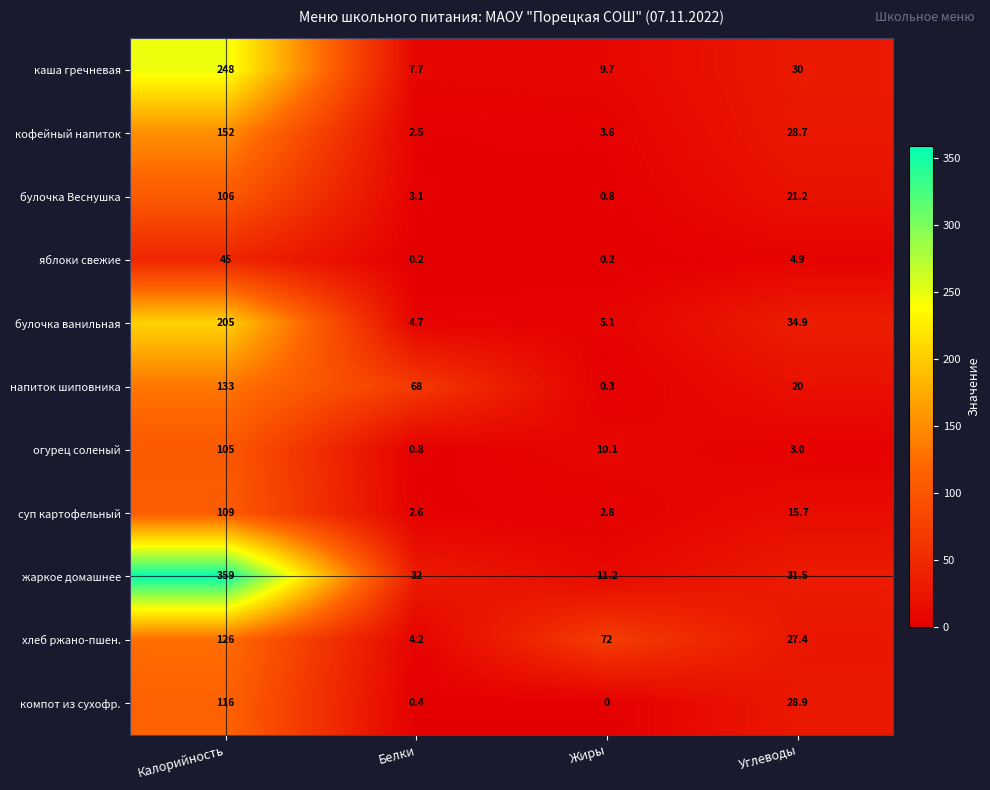

The компот из сухофр. series shows 28.9 at Углеводы. True or false?

True